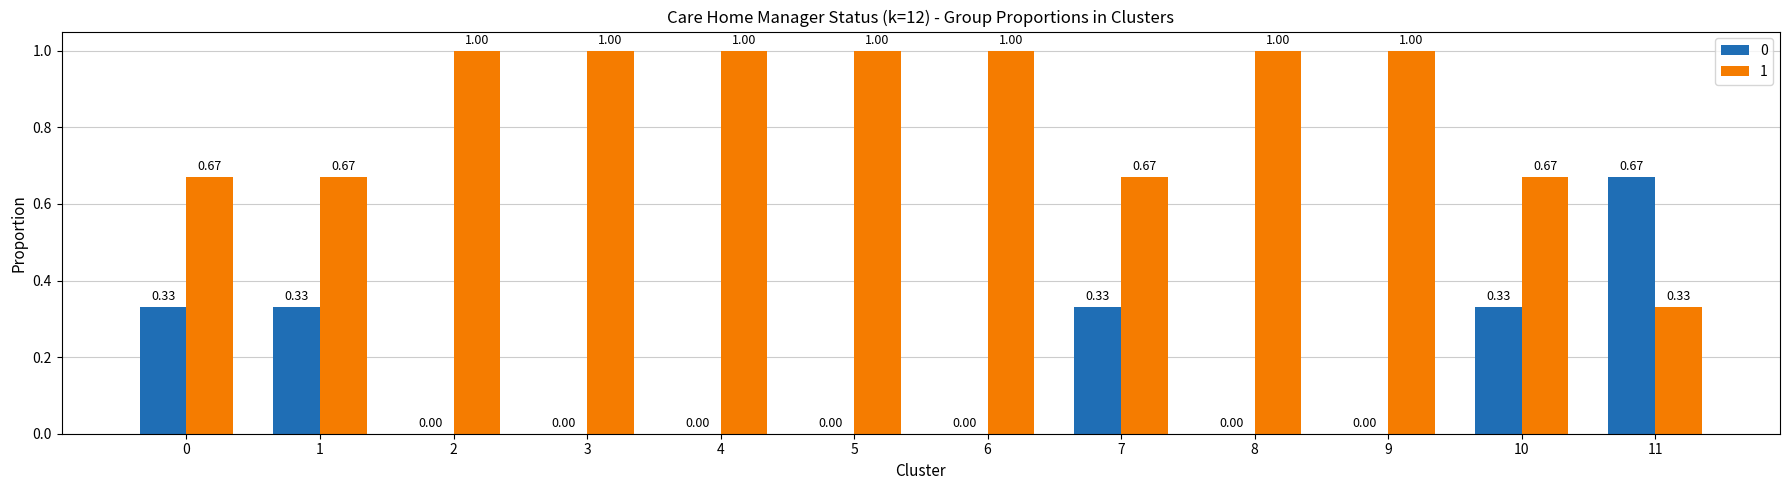

What is the sum of the 1 values at 3 and 11?

1.3